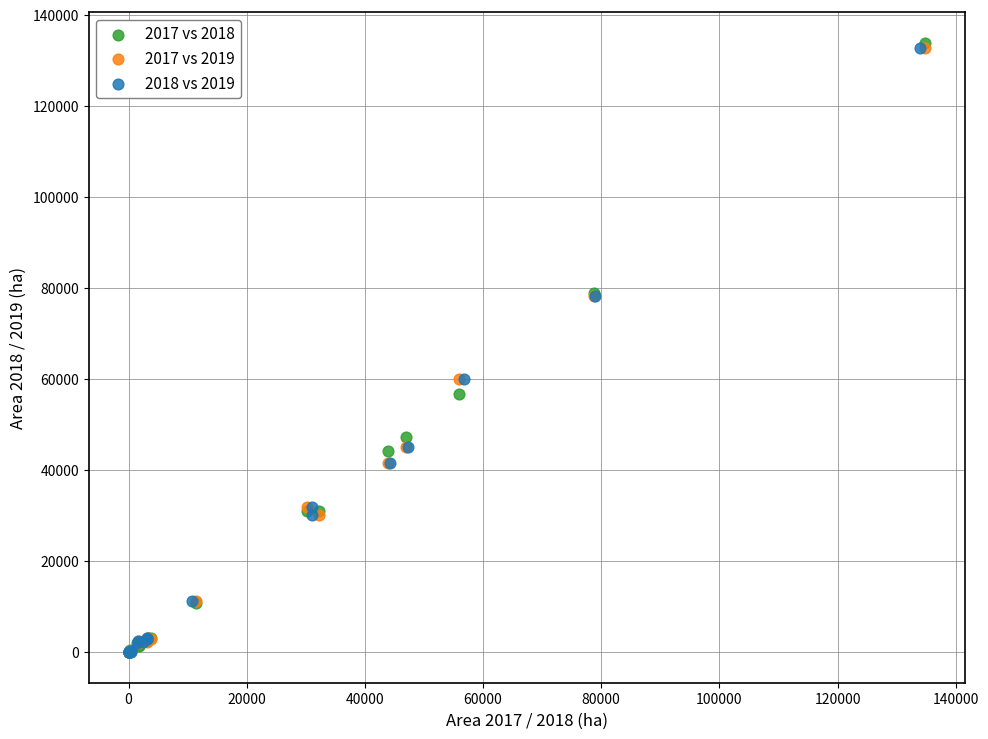

Which series has the widest spread of Y values?

2017 vs 2018